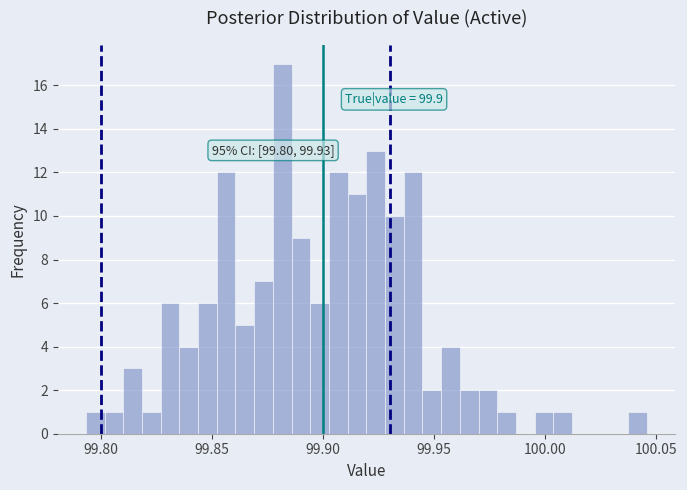

Around what value on the x-axis is the tallest bar? Give the approximate position of its centre, as read against the axis.

99.880